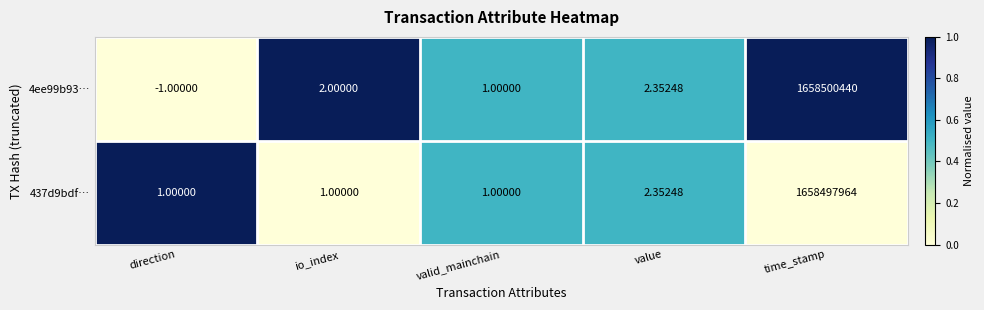

Rank the categories by 4ee99b93… value from highest to lowest.

time_stamp, value, io_index, valid_mainchain, direction